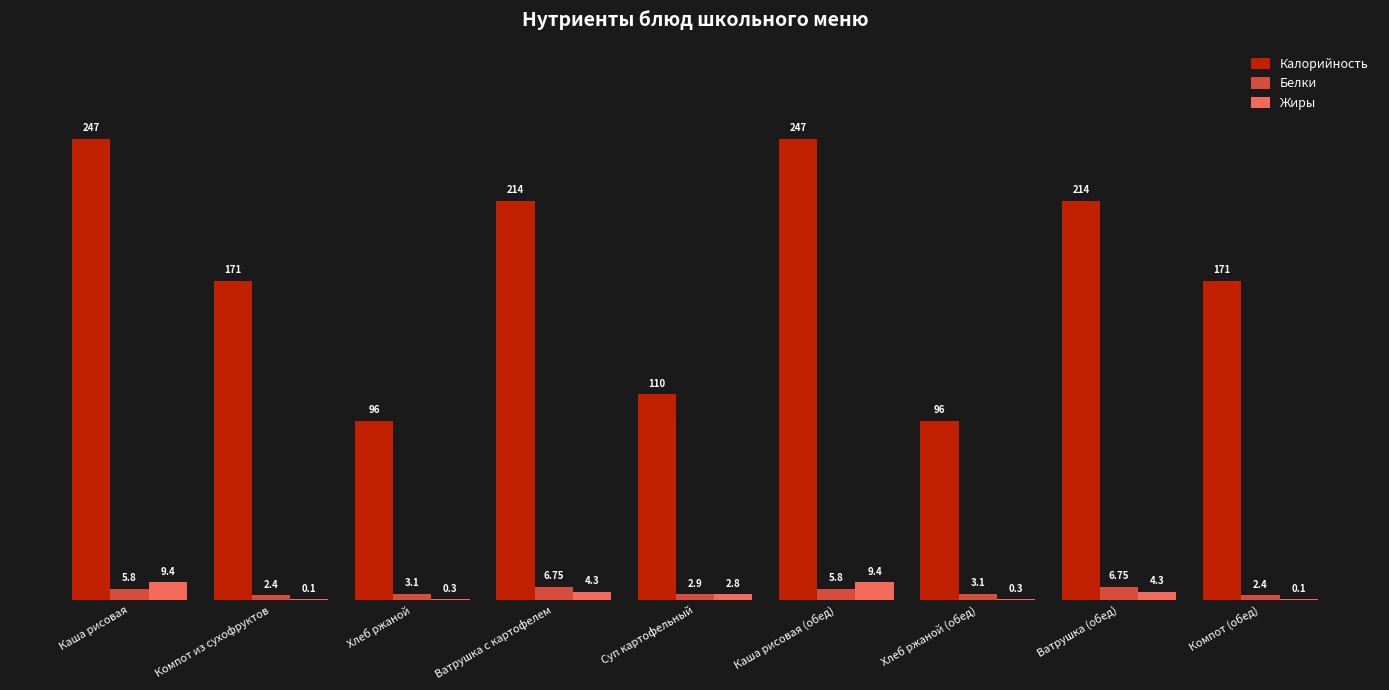

Where does the Жиры series first go above 2?

Каша рисовая